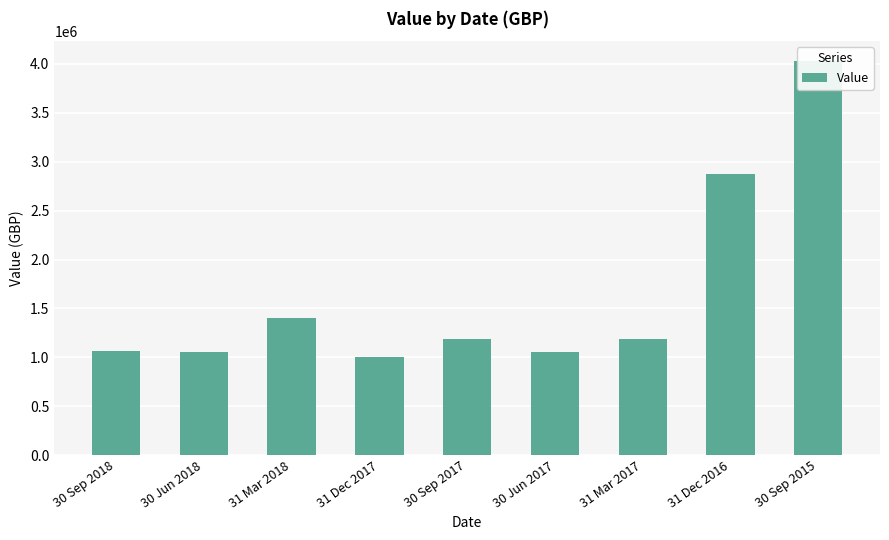

Rank the categories by value from highest to lowest.

30 Sep 2015, 31 Dec 2016, 31 Mar 2018, 30 Sep 2017, 31 Mar 2017, 30 Sep 2018, 30 Jun 2018, 30 Jun 2017, 31 Dec 2017